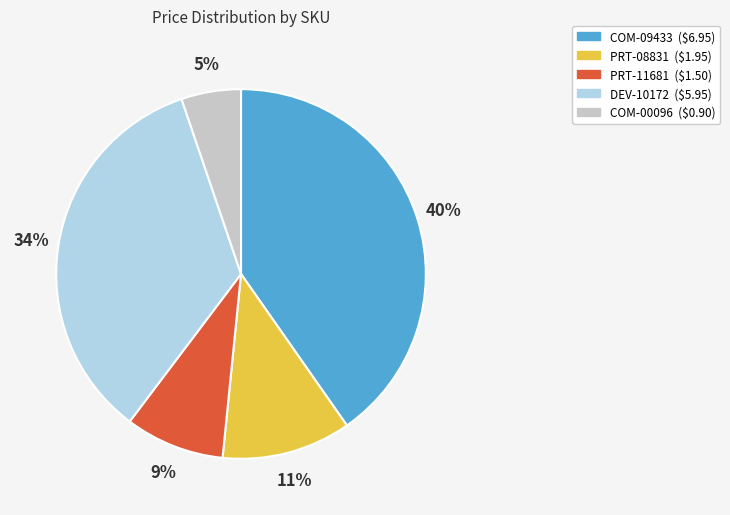

Rank the categories by value from highest to lowest.

COM-09433, DEV-10172, PRT-08831, PRT-11681, COM-00096